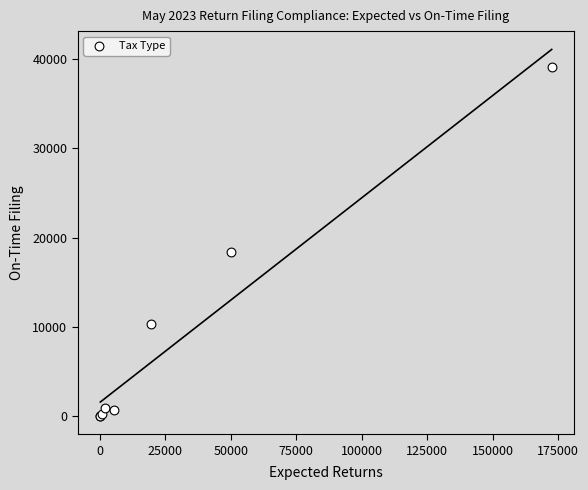

What Y value in the scatter plot is closest to 19569?

18434